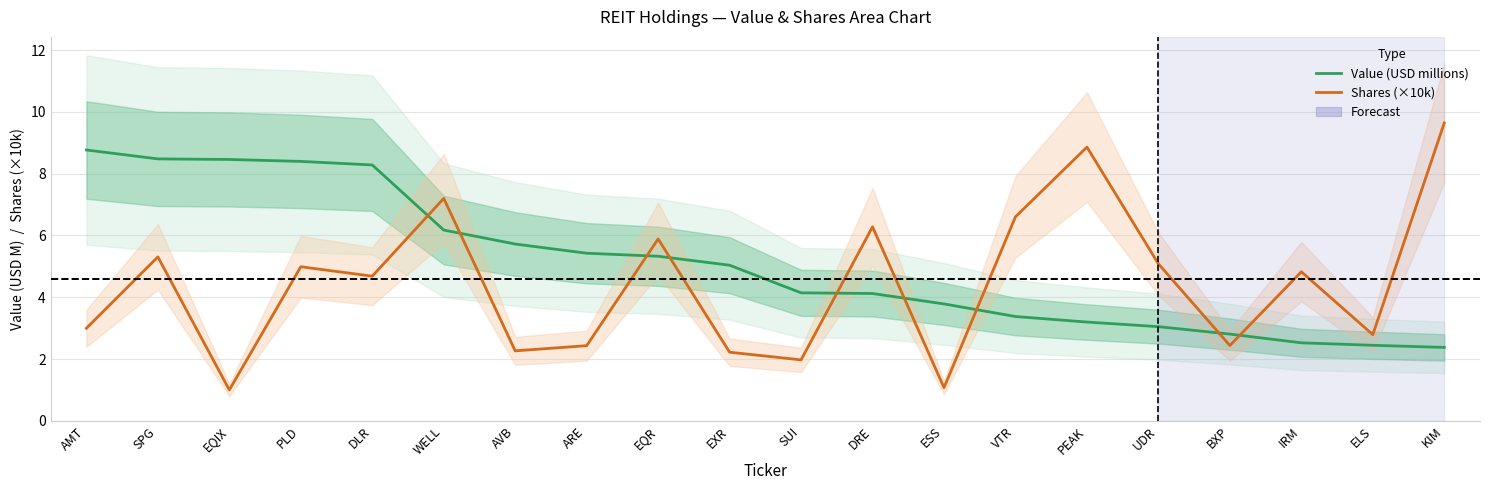

Which series has the largest range (max minus min)?

Shares (×10k)